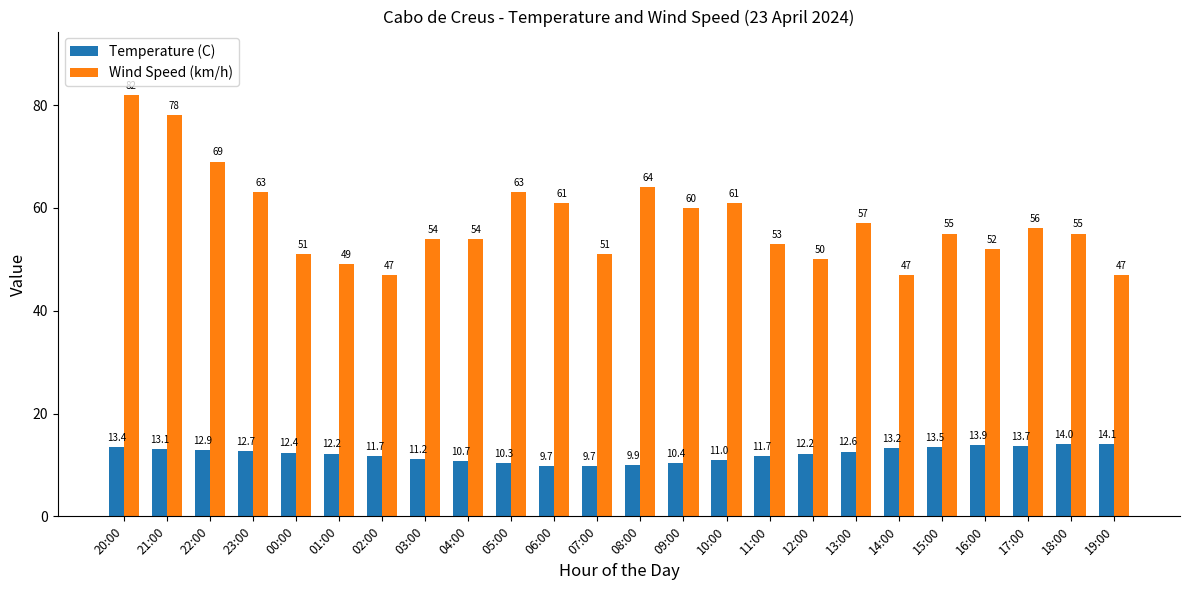

List the series in order of their peak value, highest first.

Wind Speed (km/h), Temperature (C)